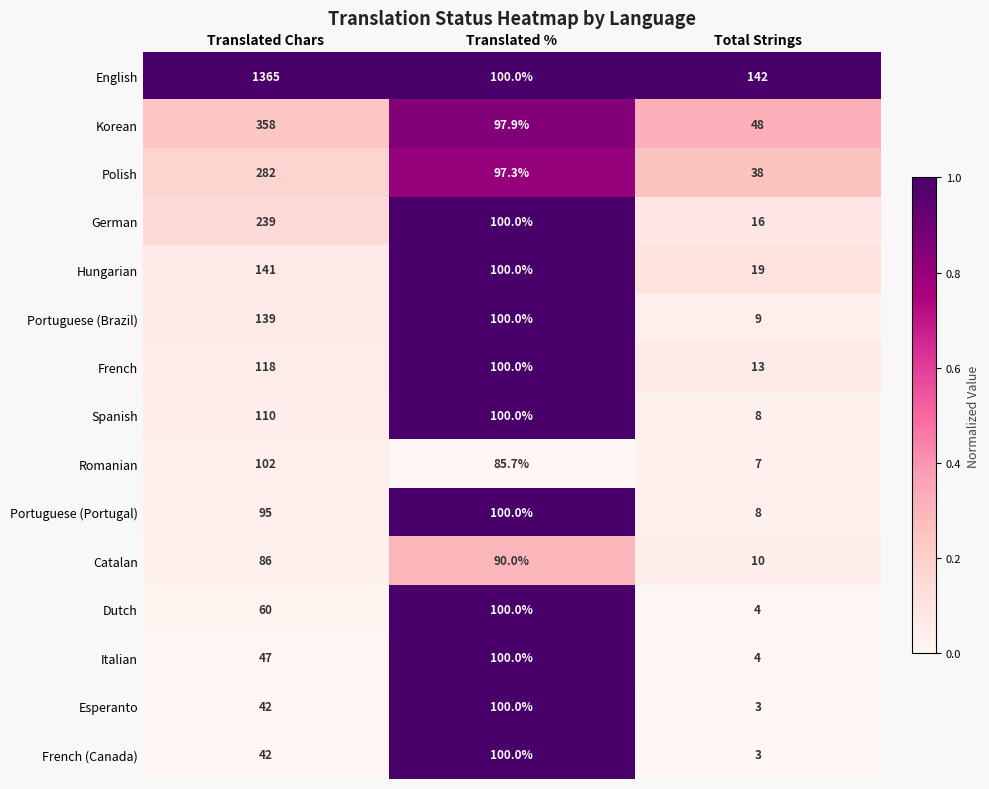

How many Hungarian values are between 19 and 141?

3